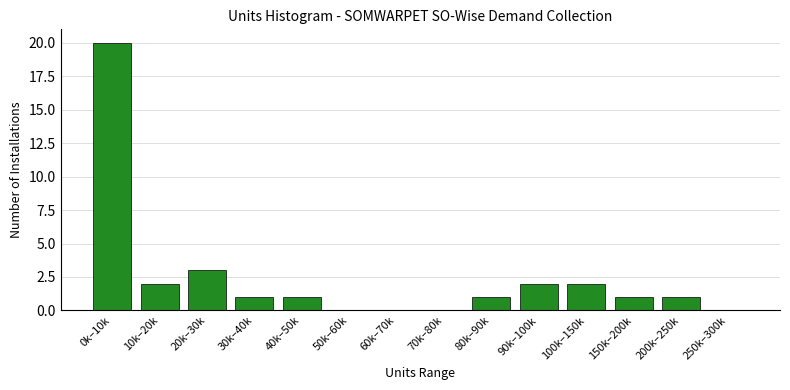

Reading left to right, list all the values displayed in this chart.

0k–10k=20	10k–20k=2	20k–30k=3	30k–40k=1	40k–50k=1	50k–60k=0	60k–70k=0	70k–80k=0	80k–90k=1	90k–100k=2	100k–150k=2	150k–200k=1	200k–250k=1	250k–300k=0